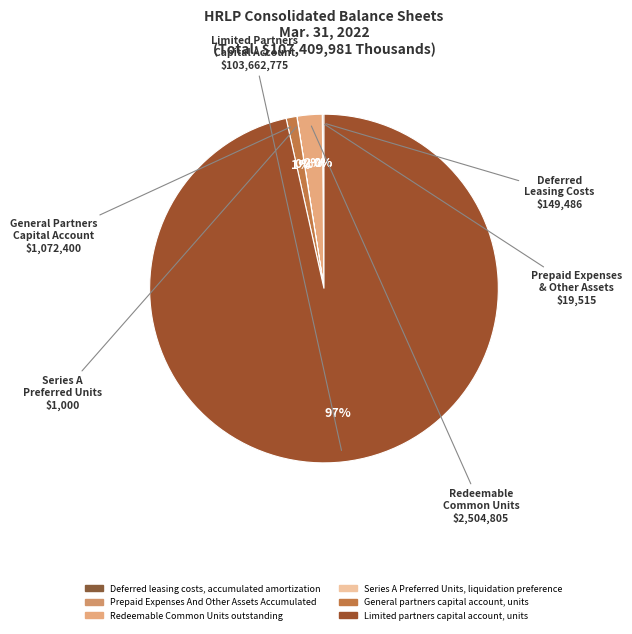

To the nearest percent, what is the difference between the largest and smallest slice percentages?

97%